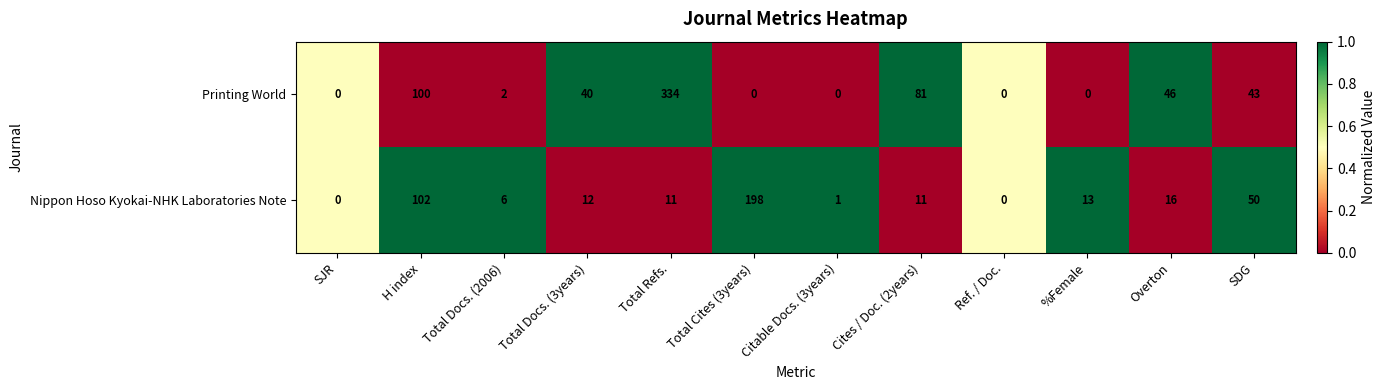

What is the sum of all Printing World values?

646